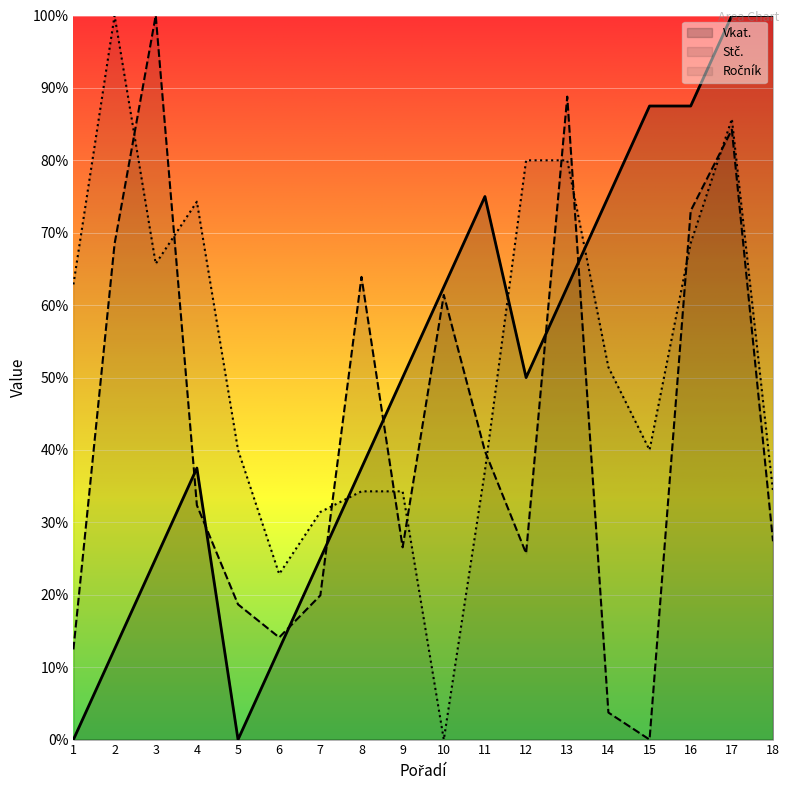

True or false: Stč. and Ročník intersect in this chart.

True